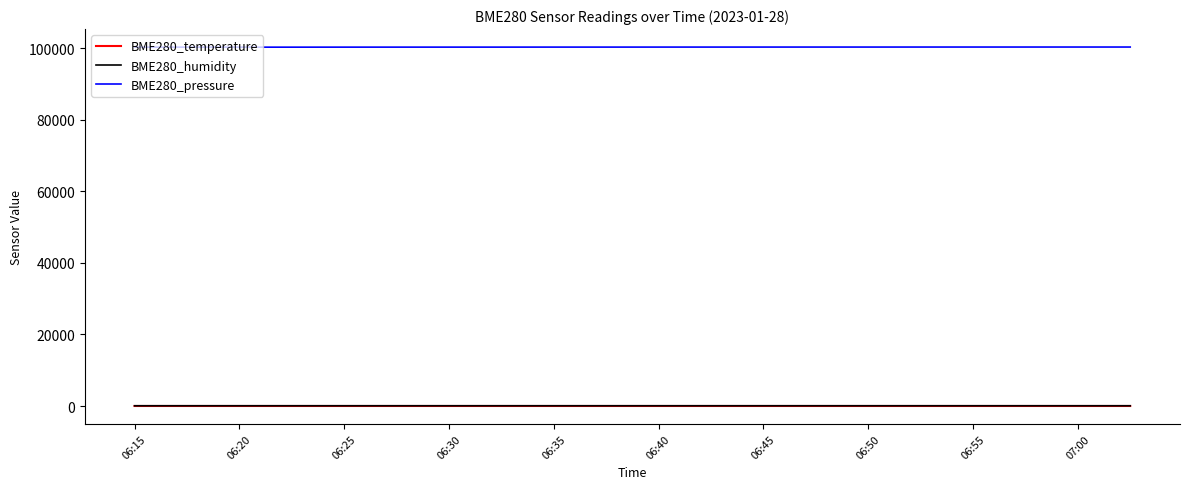

True or false: BME280_pressure and BME280_temperature intersect in this chart.

False